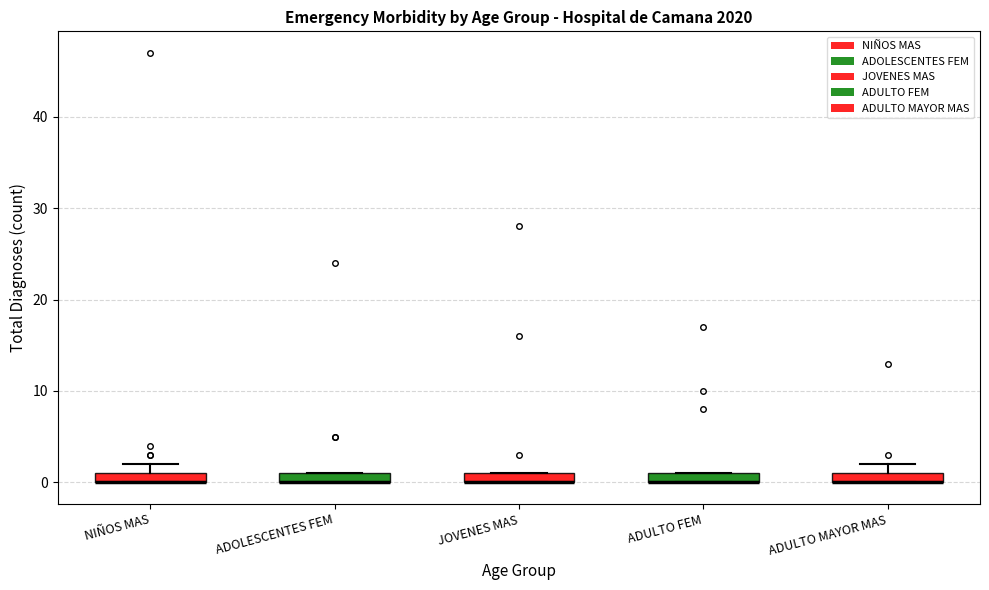

Where is the upper edge of the box for ADOLESCENTES FEM on the y-axis? The values are not printed on the chart, so give them approximately, as read against the axis.

1